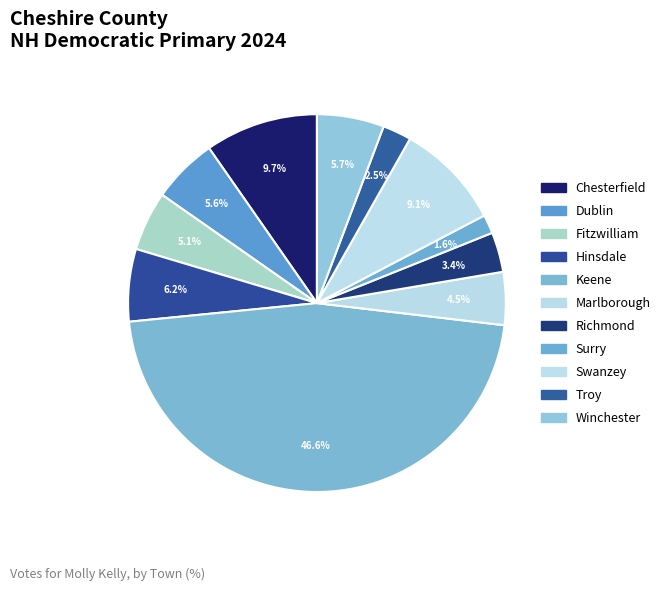

True or false: Swanzey accounts for 9% of the total.

True